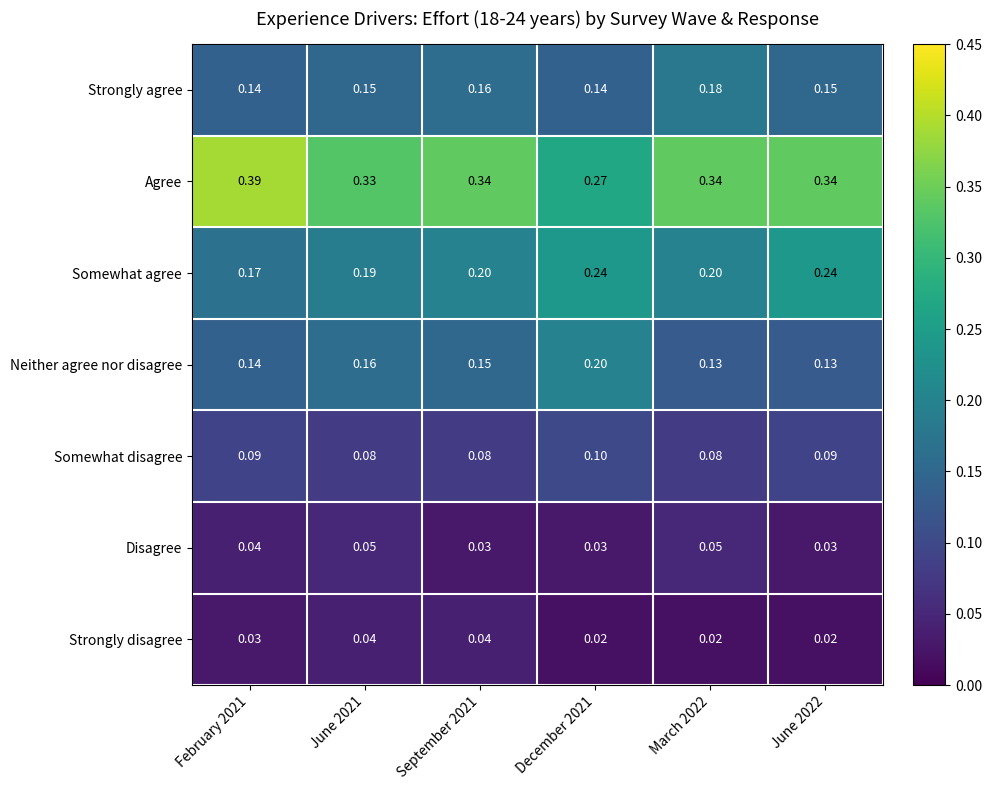

Which series has the largest total across all categories?

Agree